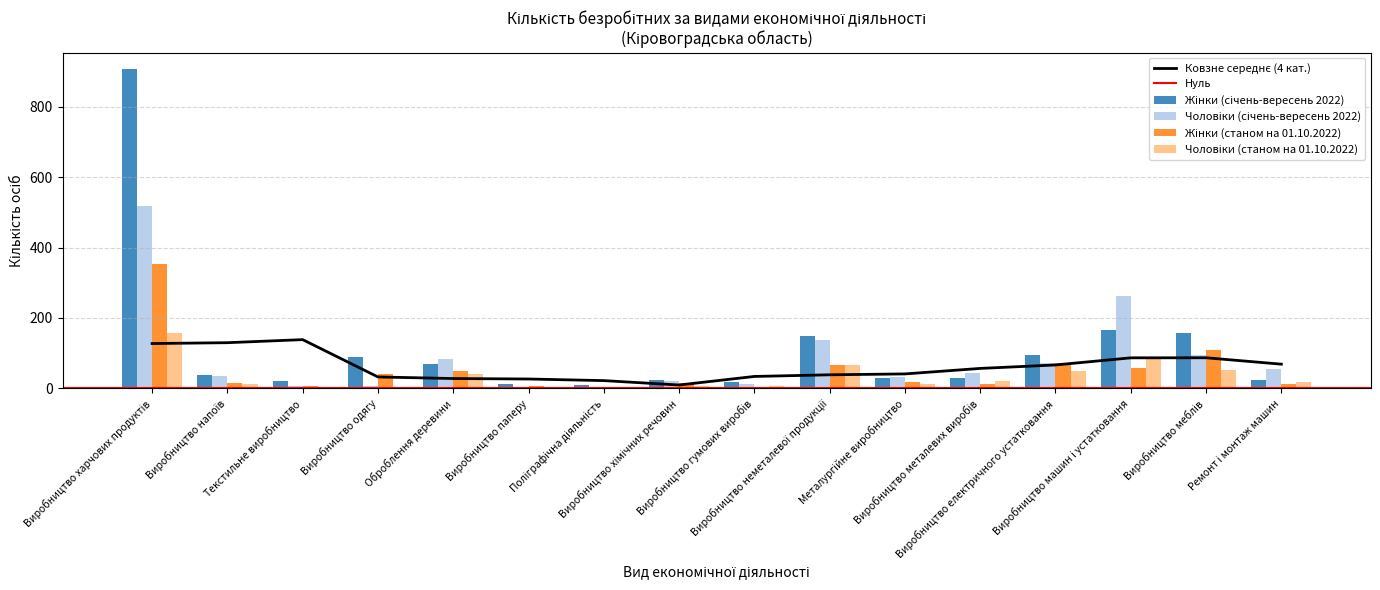

At which label is Чоловіки (станом на 01.10.2022) closest to 78?

Виробництво машин і устатковання